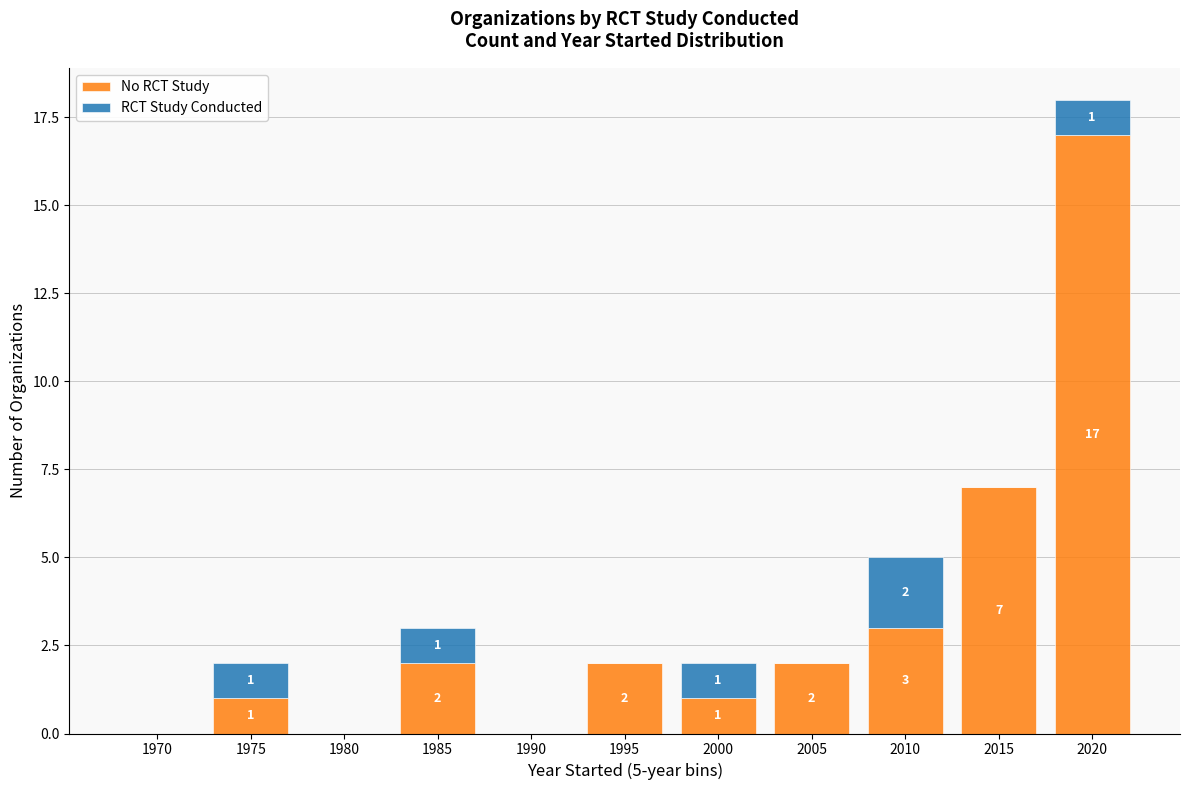

What is the total value across all series at 2020?

18